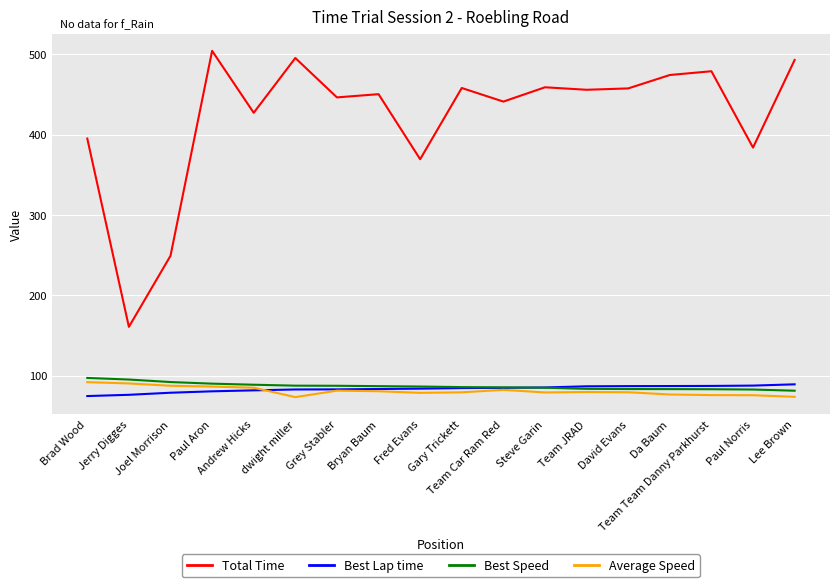

What is the maximum value shown in the chart?

504.1